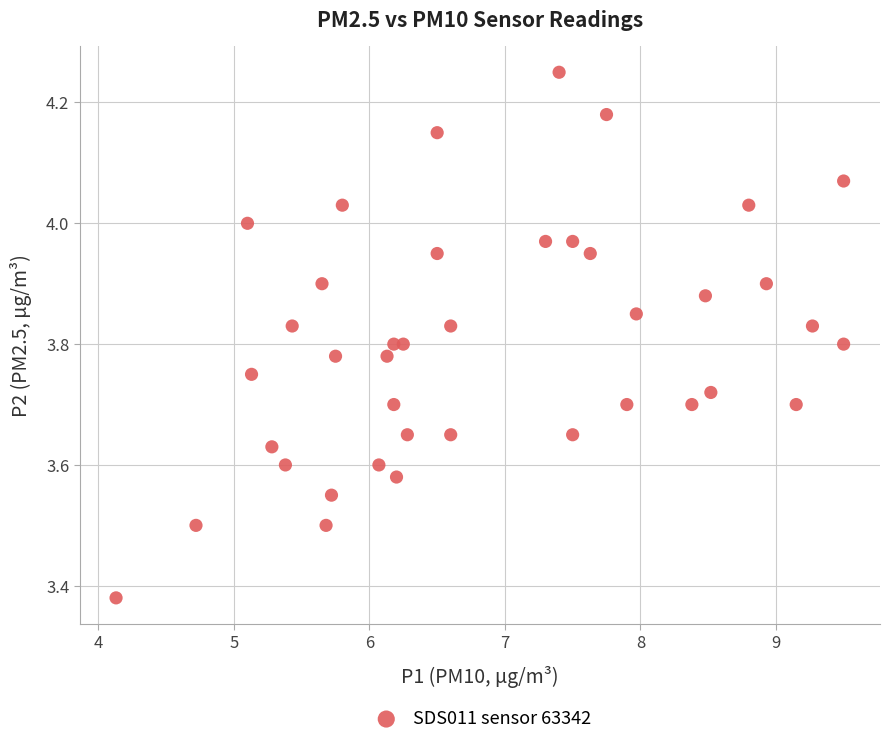

What is the range of Y values (max minus min)?

0.9